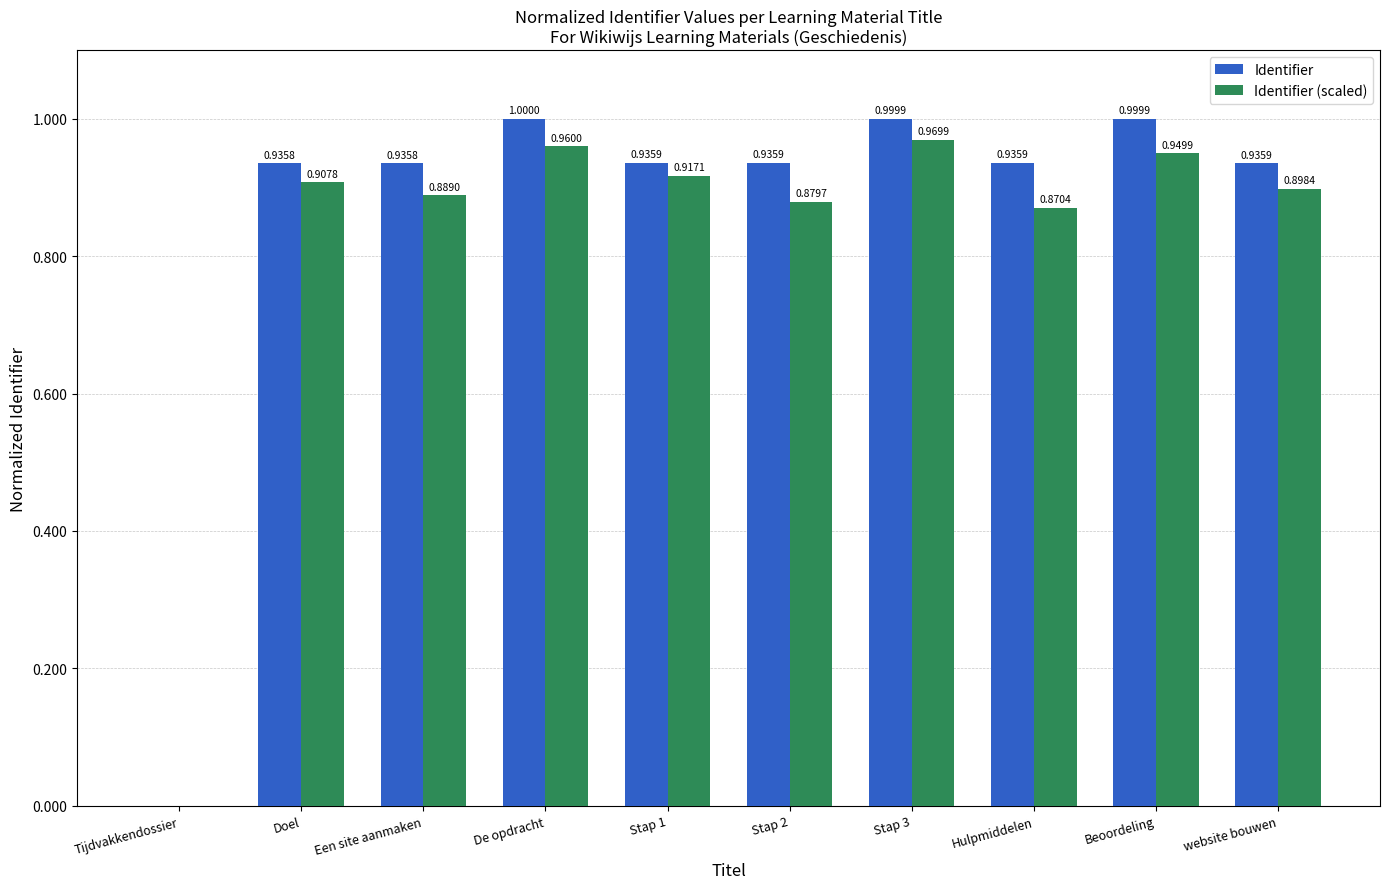

Between Doel and website bouwen, which series saw the biggest shift?

Identifier (scaled)